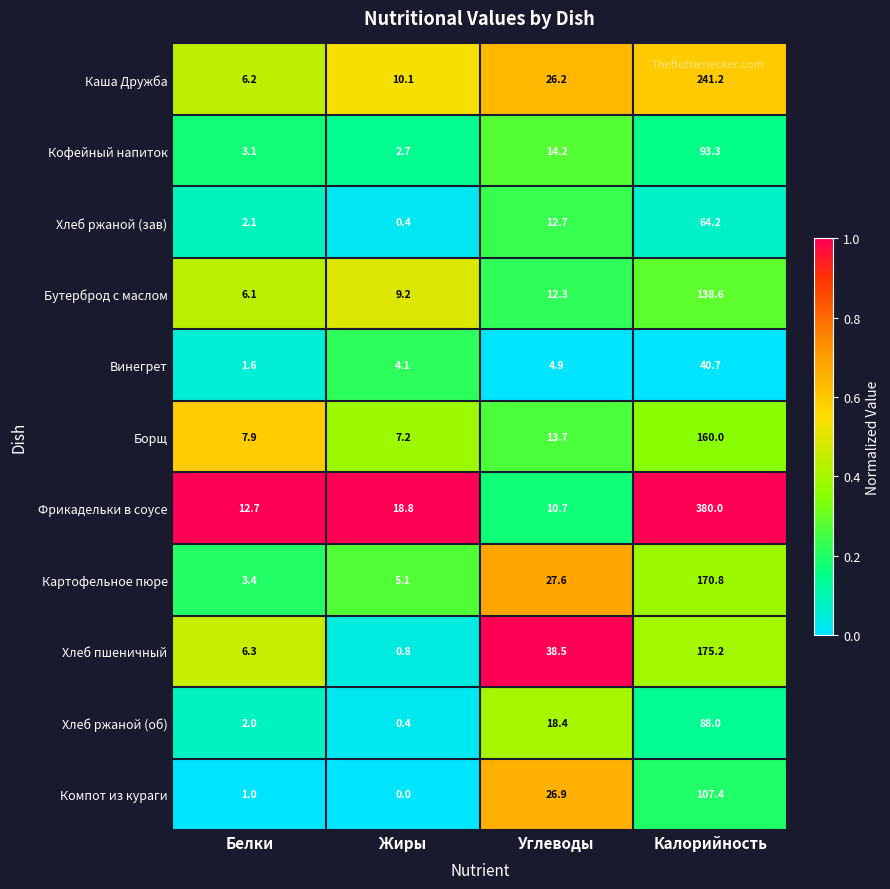

Is it true that Борщ equals 11.5 at Жиры?

False